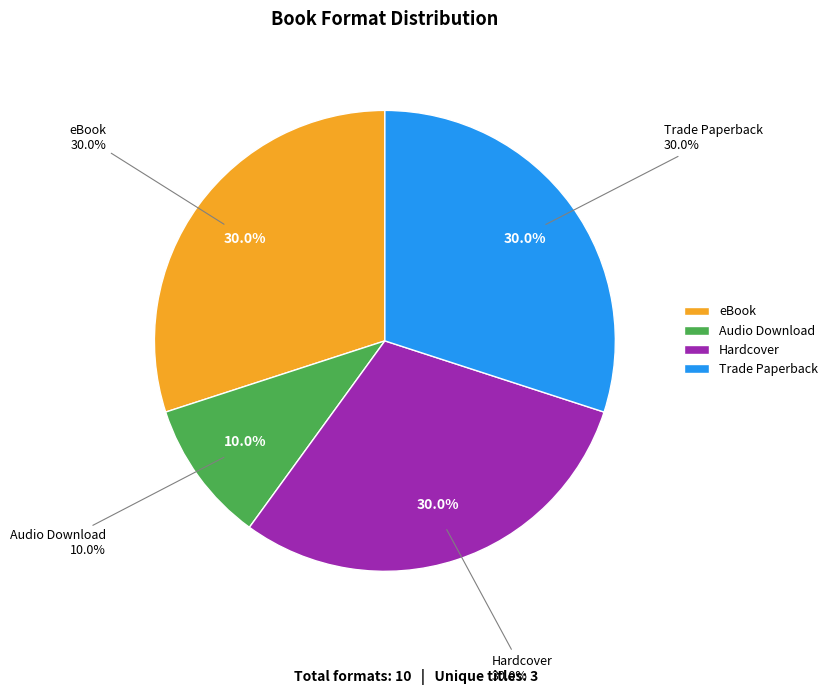

Which slice is the smallest?

Audio Download